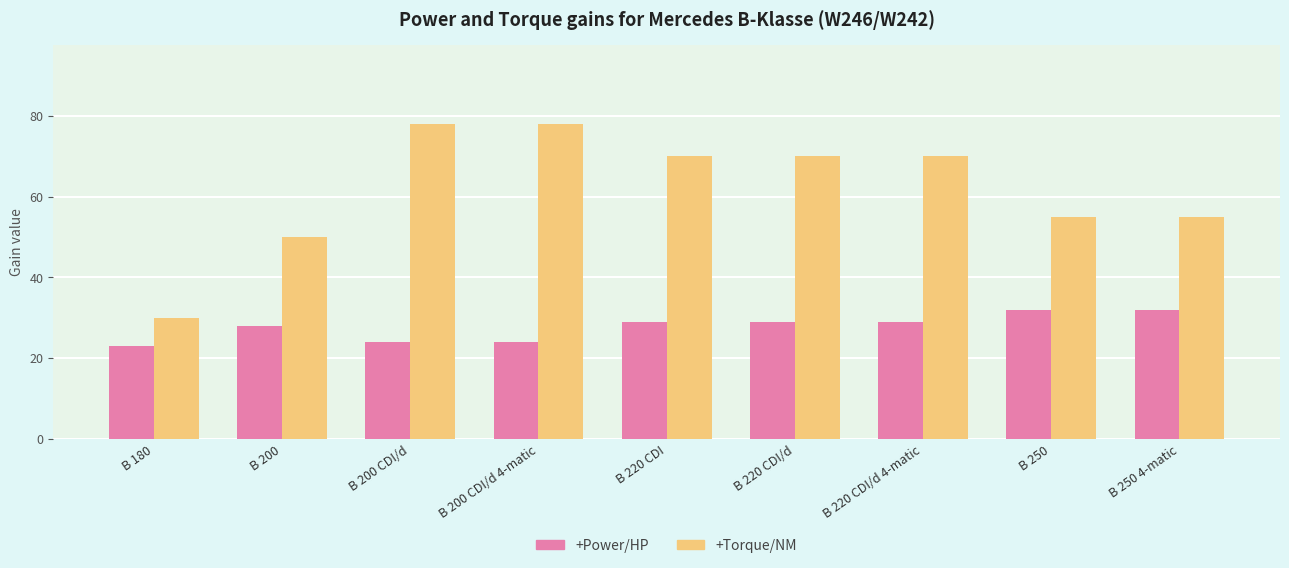

Is it true that +Power/HP equals 24 at B 200 CDI/d 4-matic?

True